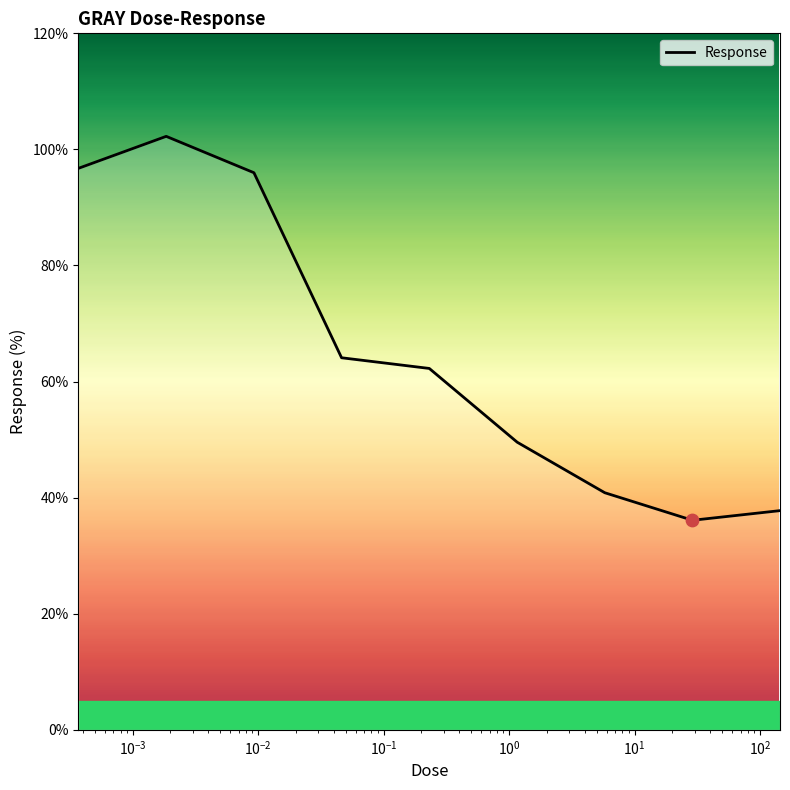

What is the greatest value displayed?

102.3